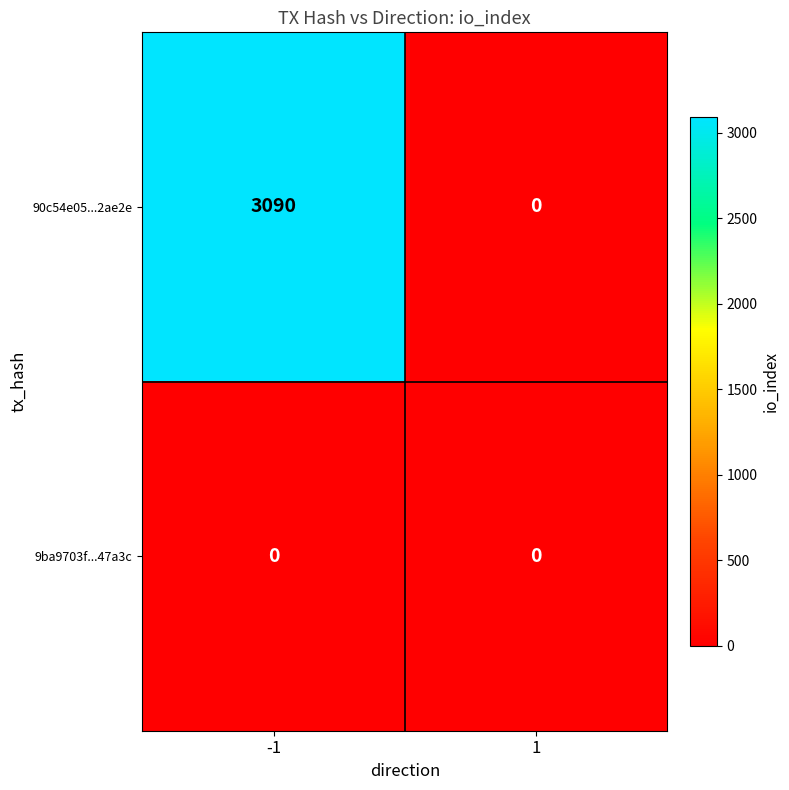

What is the total value across all series at -1?

3090